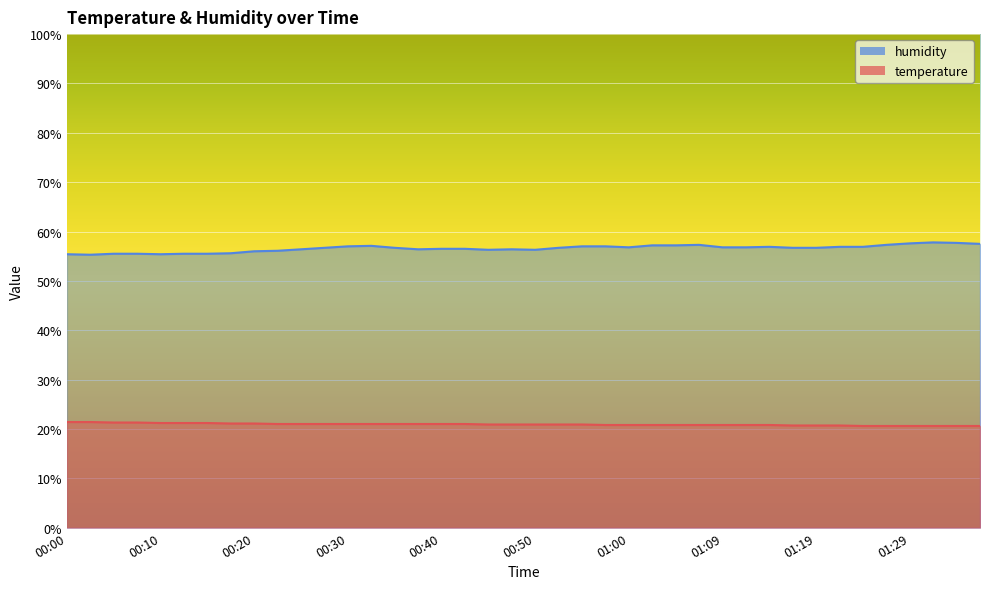

True or false: humidity and temperature cross at least once.

False